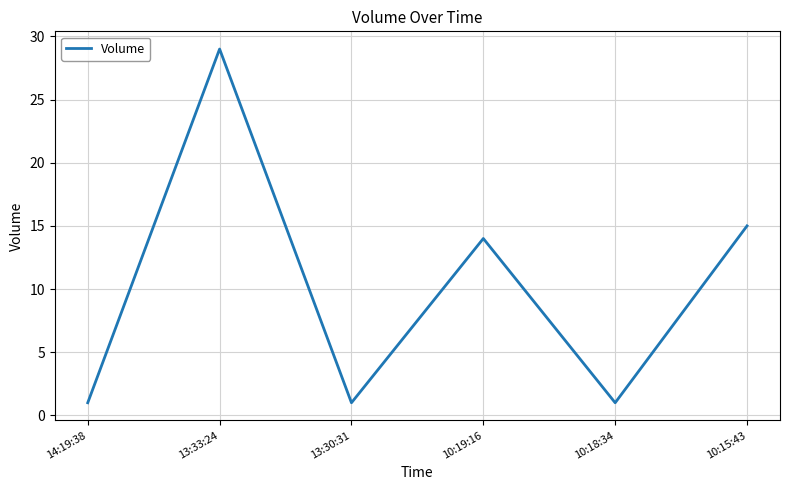

How many lines are shown in the chart?

1